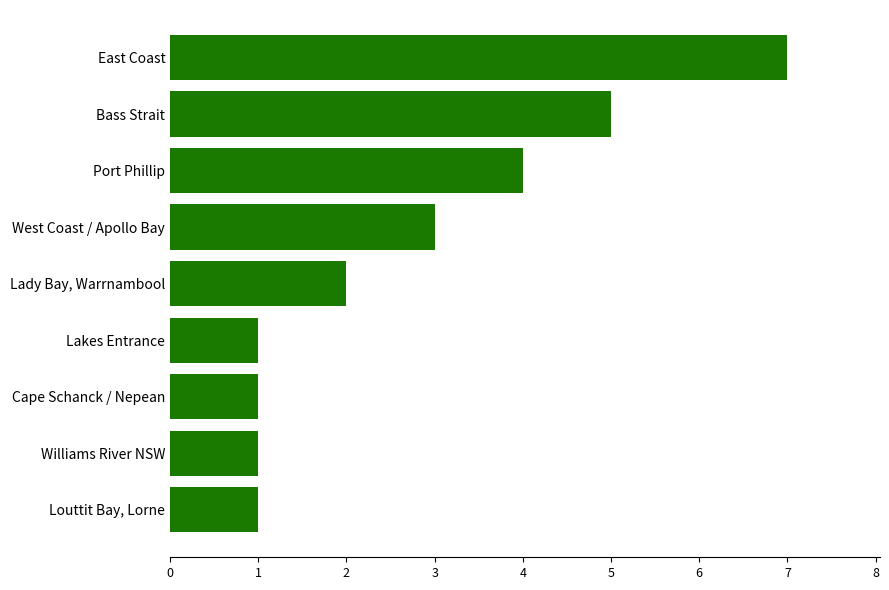

The value at Louttit Bay, Lorne is 1. True or false?

True